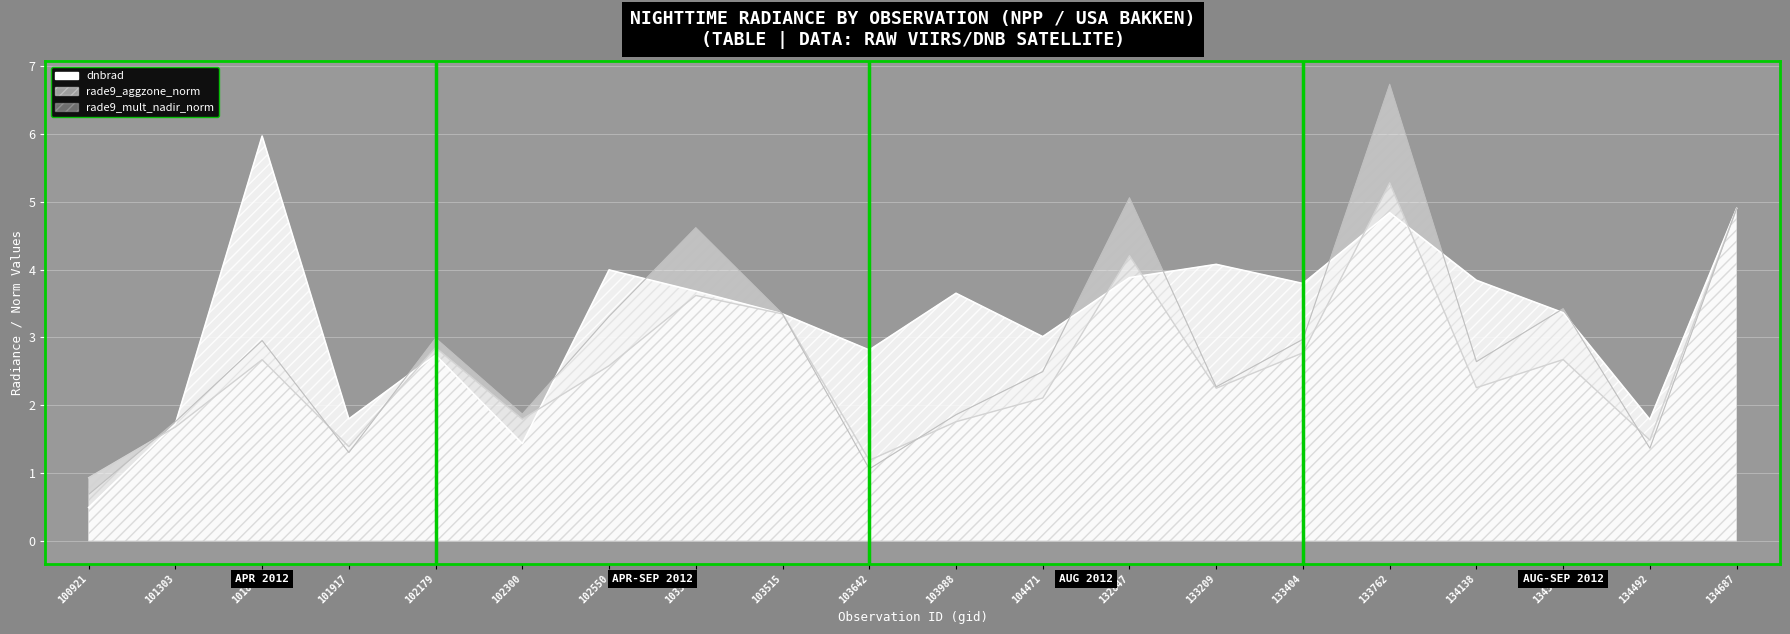

What is the value of the dnbrad point at the 8th from the left?

3.7